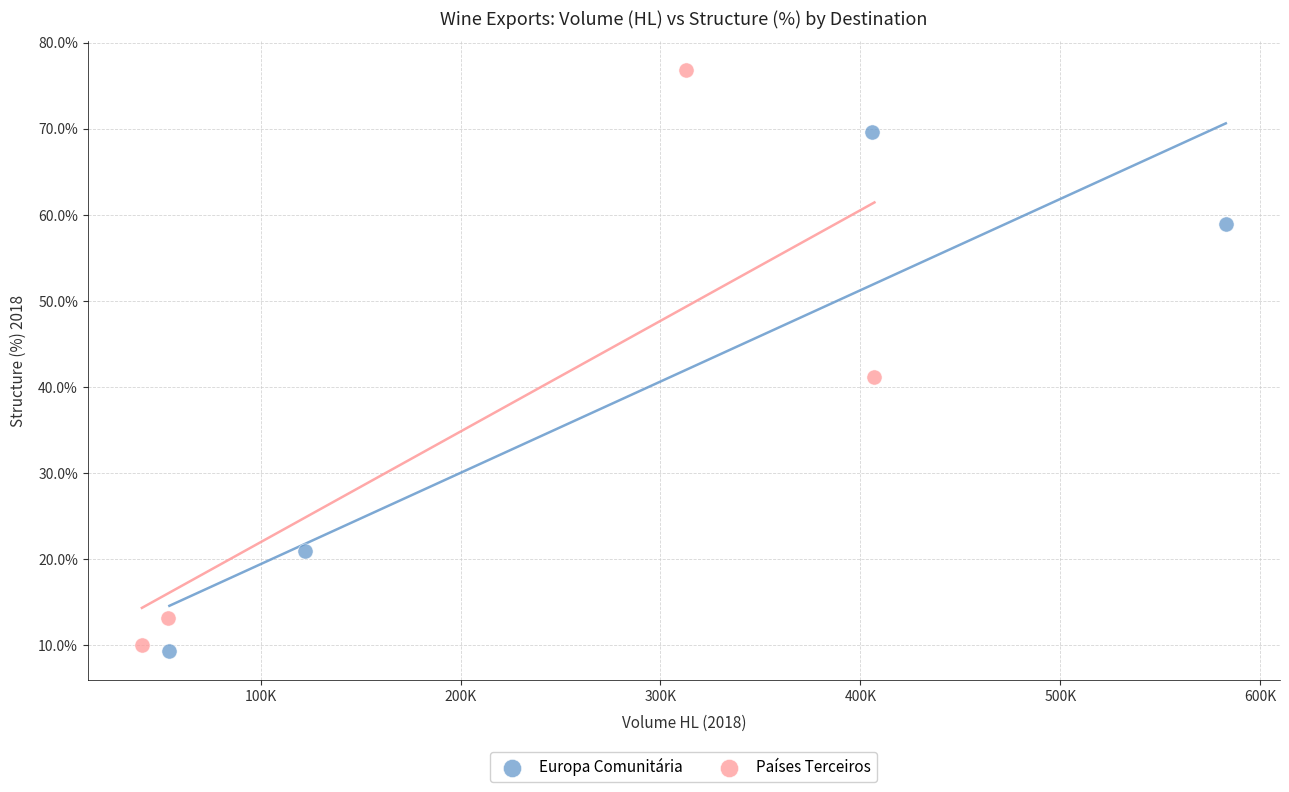

What are all the series names shown in the legend?

Europa Comunitária, Países Terceiros